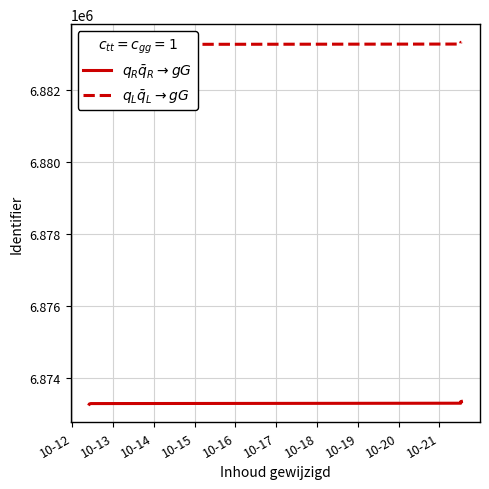

What is the value of the $q_R\bar{q}_R{\rightarrow}gG$ point at the 5th from the left?

6873280